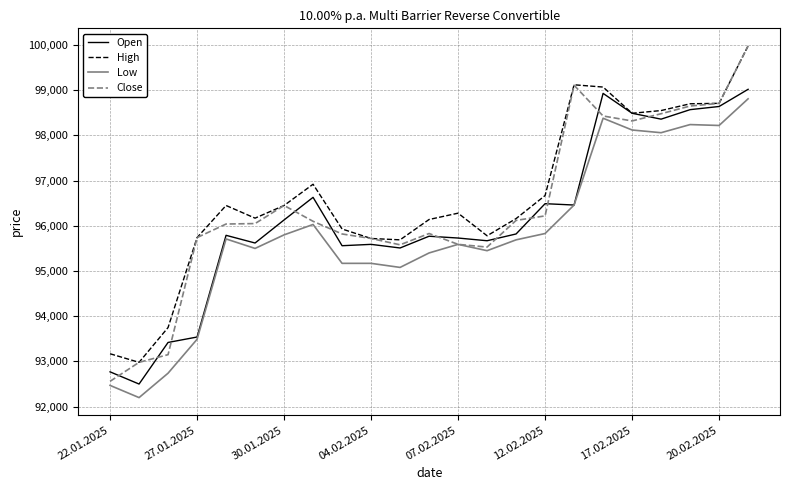

Which series has the largest range (max minus min)?

Close